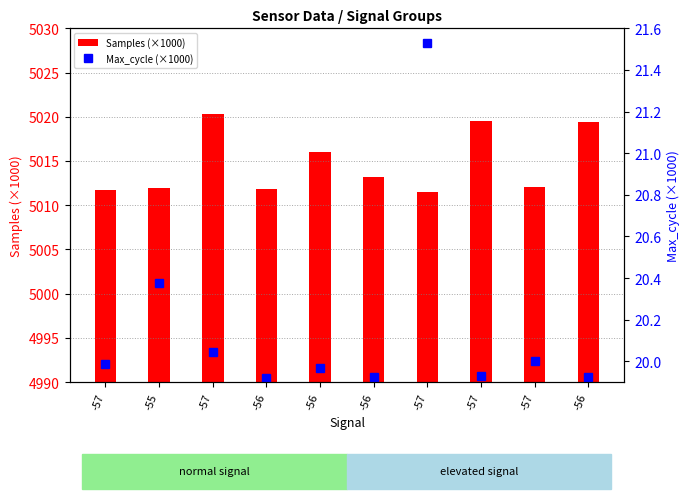

How many groups of bars are there?

10